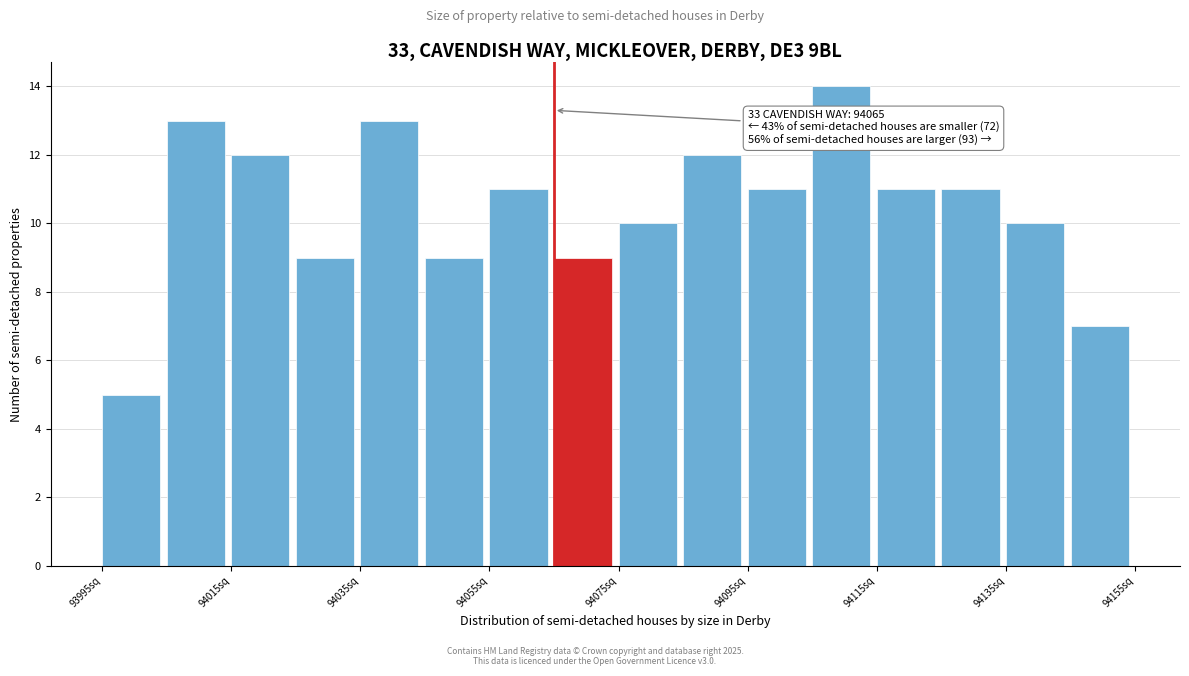

Over which range of the x-axis is the bar tallest?

94105 to 94115